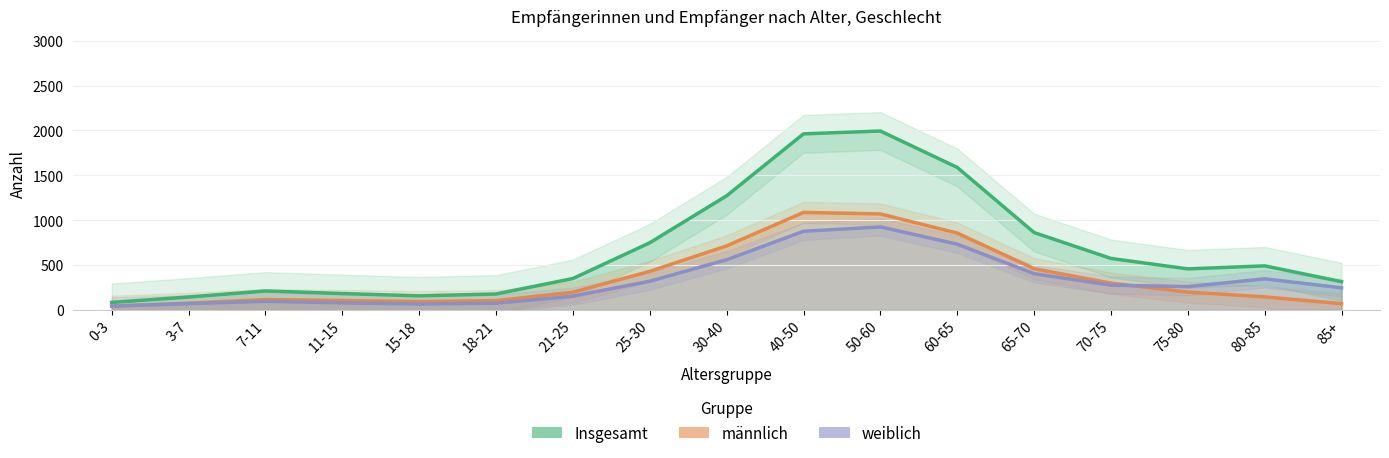

How many distinct data groups are displayed?

3